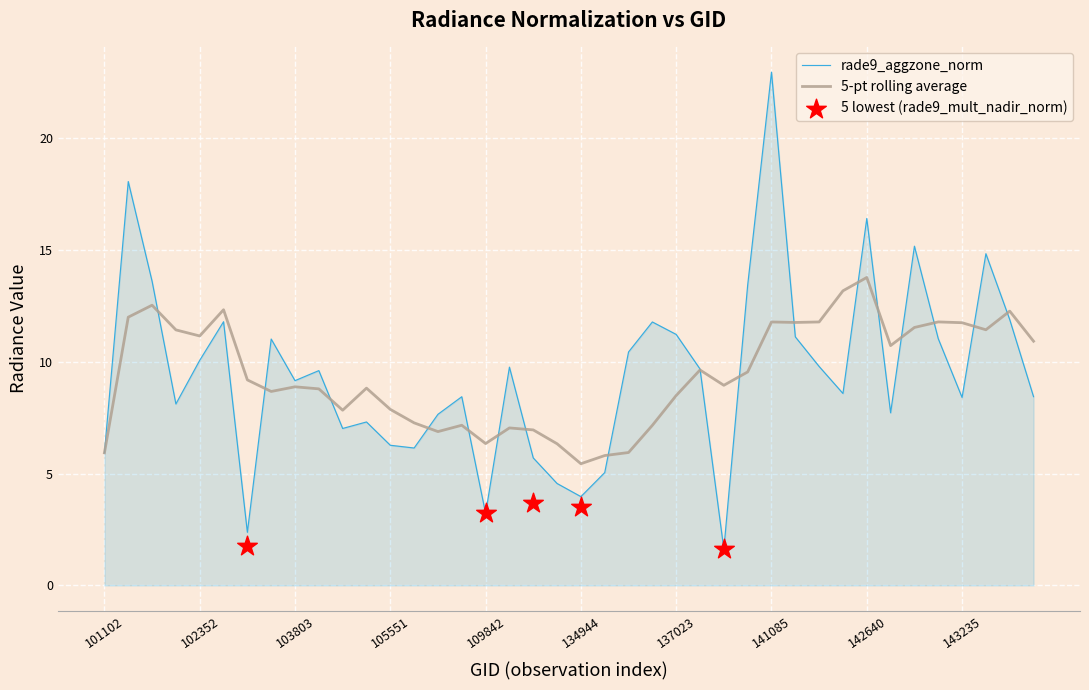

Which has a higher value, 141278 or 134206?

141278